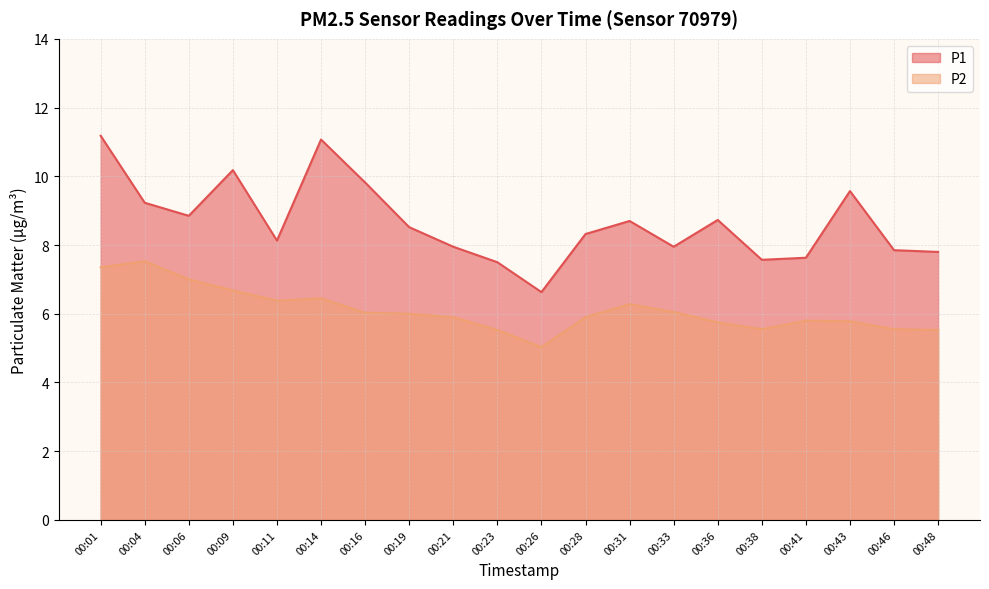

Reading left to right, transcribe all the data shown in this chart.

P1: 11.2	9.2	8.8	10.2	8.1	11.1	9.8	8.5	8.0	7.5	6.6	8.3	8.7	8.0	8.7	7.6	7.6	9.6	7.8	7.8
P2: 7.3	7.5	7.0	6.7	6.4	6.5	6.0	6.0	5.9	5.5	5.0	5.9	6.3	6.0	5.8	5.5	5.8	5.8	5.5	5.5